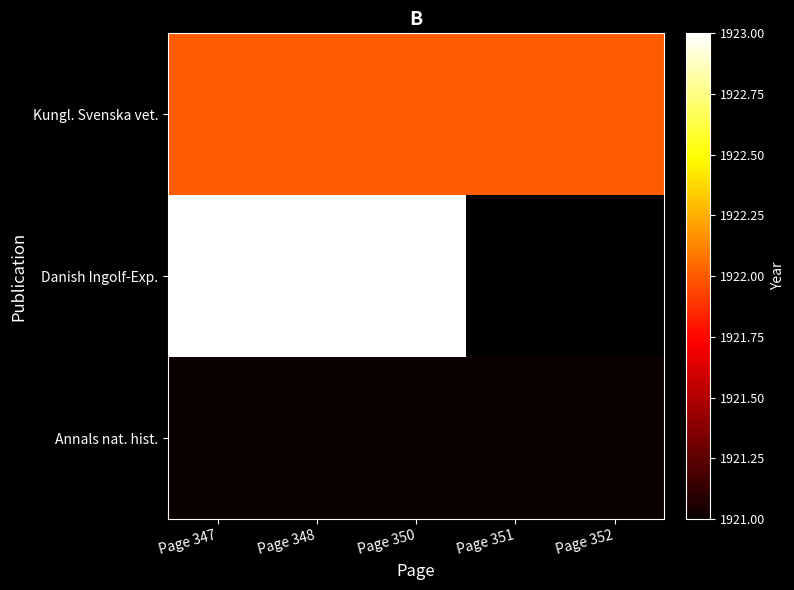

What is the greatest value displayed?

1923.0